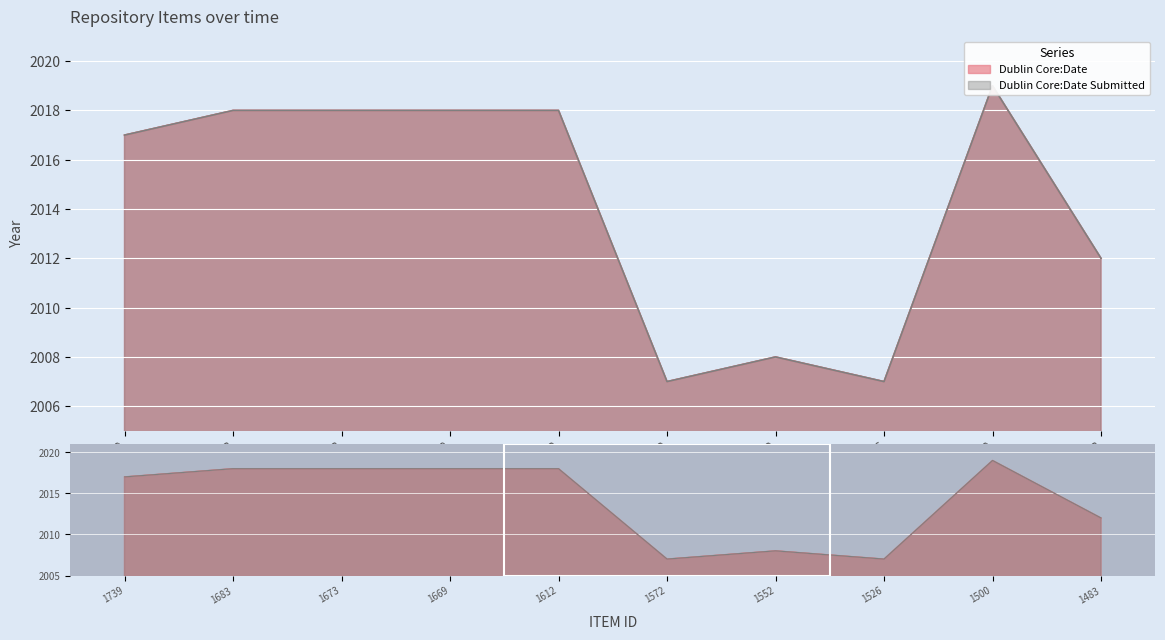

True or false: Dublin Core:Date Submitted and Dublin Core:Date cross at least once.

False